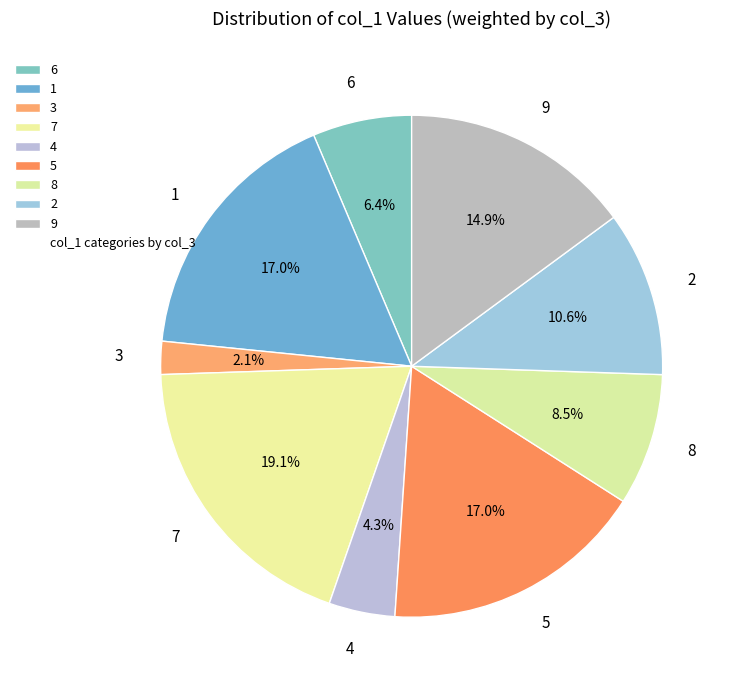

Approximately how many times larger is the value at 6 compared to 1?

0.4